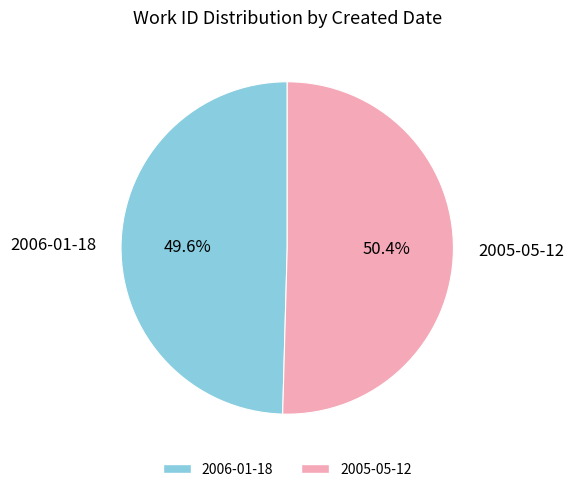

To the nearest percent, what is the combined percentage of 2005-05-12 and 2006-01-18?

100%